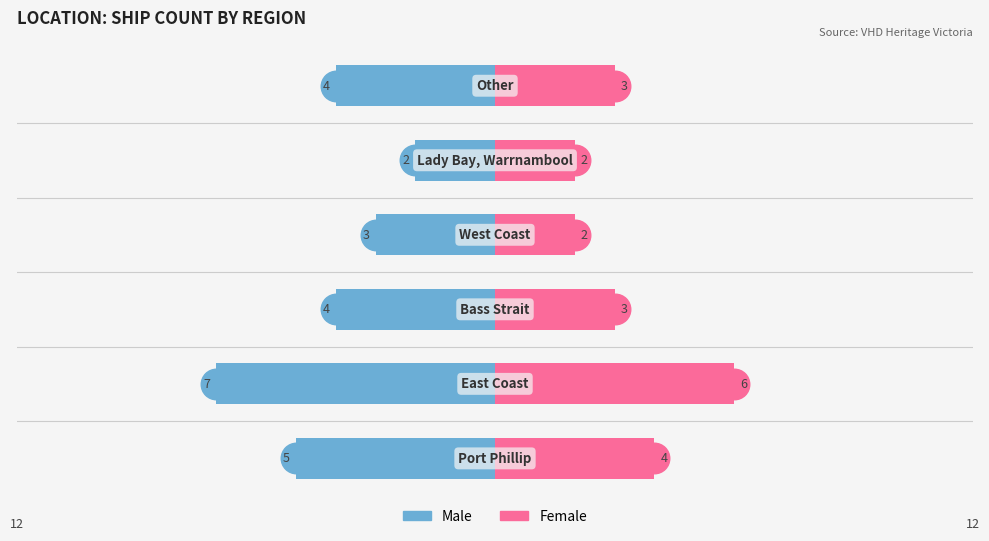

Is the value of Female at 0 greater than the value of Male at 1?

Yes